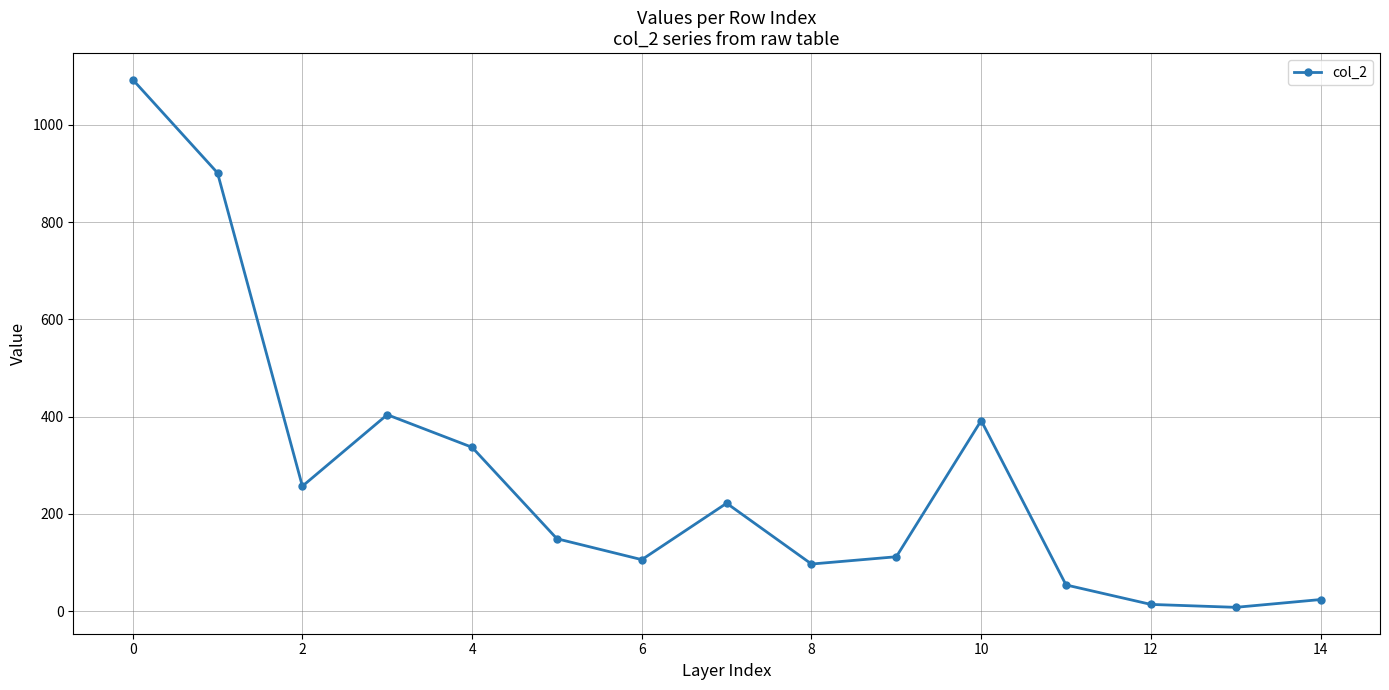

What is the average value?

278